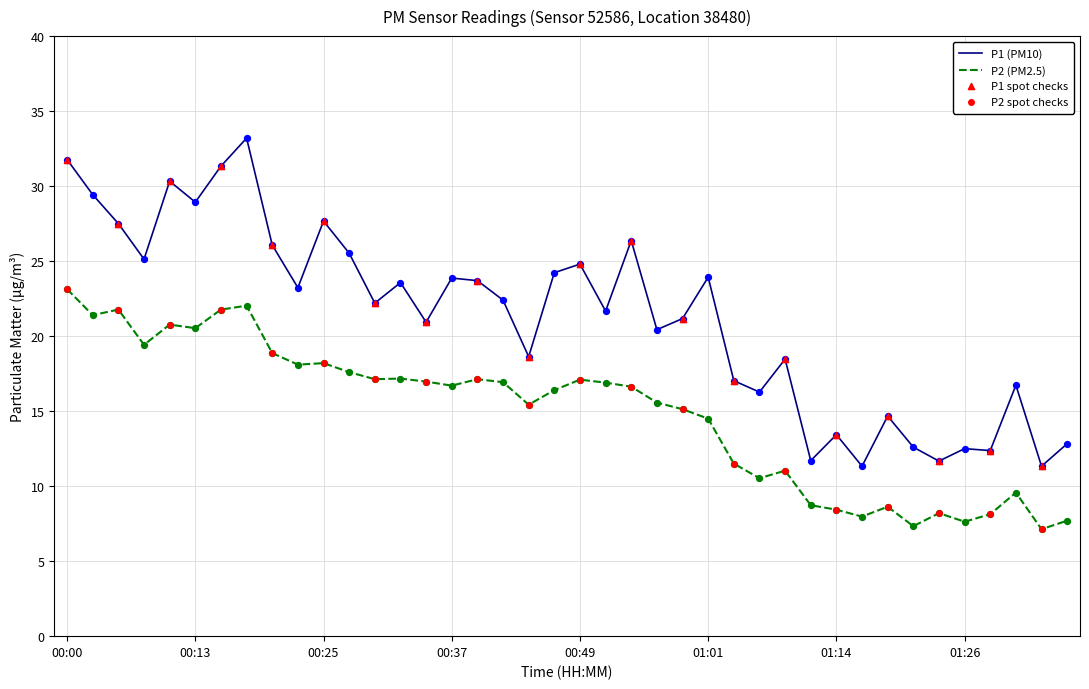

Which series has the largest total across all categories?

P1 (PM10)